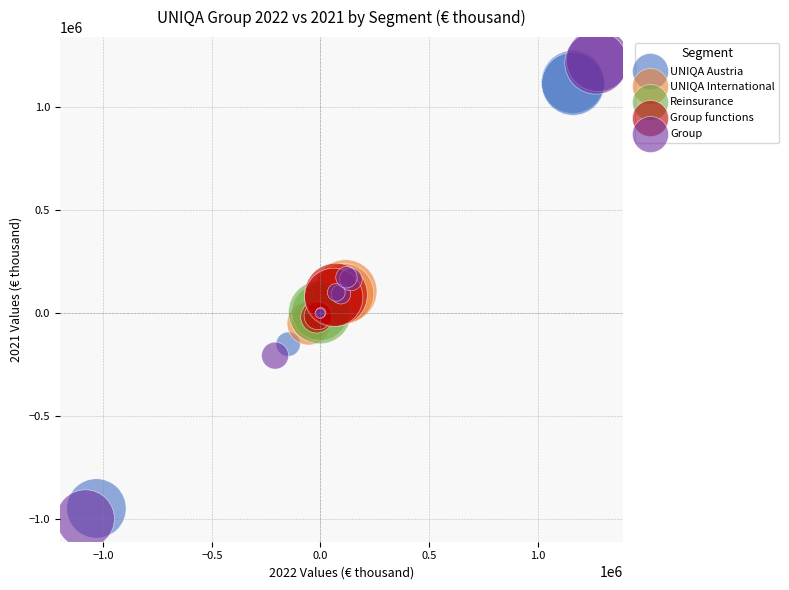

Which series has the widest spread of Y values?

Group